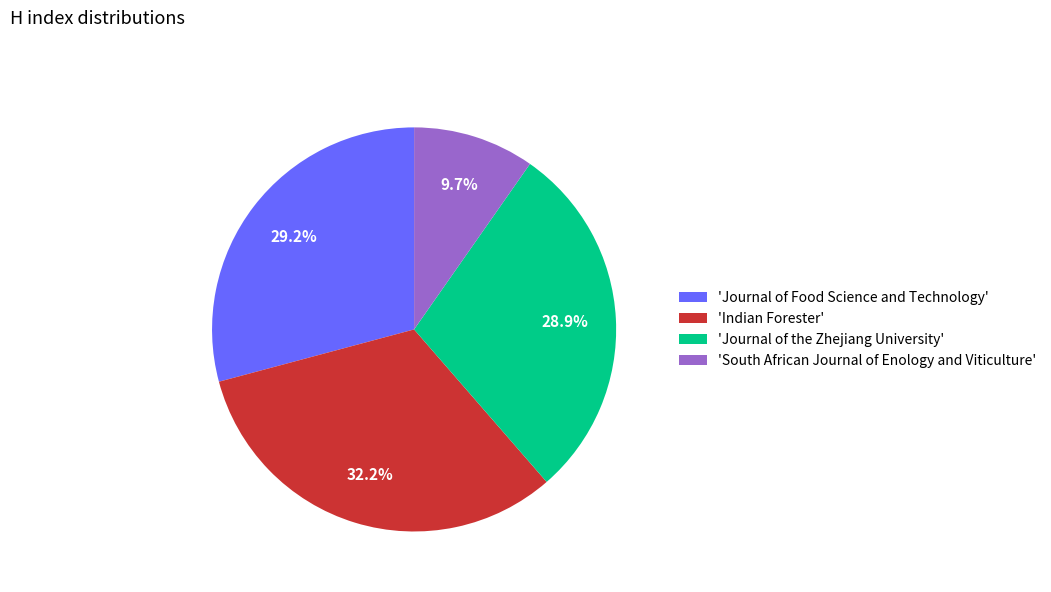

Between 'Indian Forester' and 'Journal of the Zhejiang University', which is larger?

'Indian Forester'